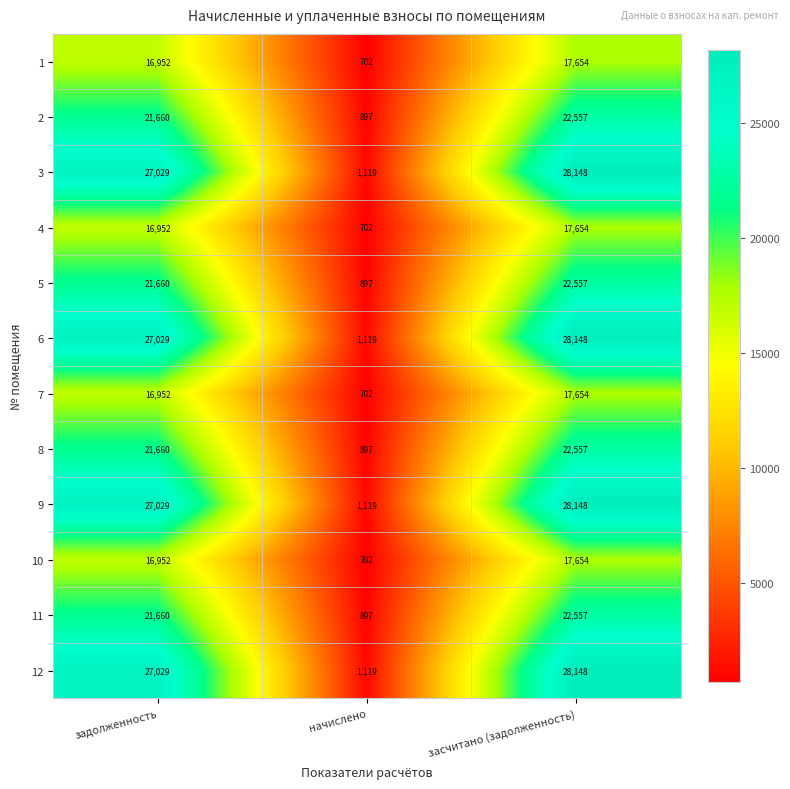

What is the difference between the maximum and minimum values in the 12 series?

27029